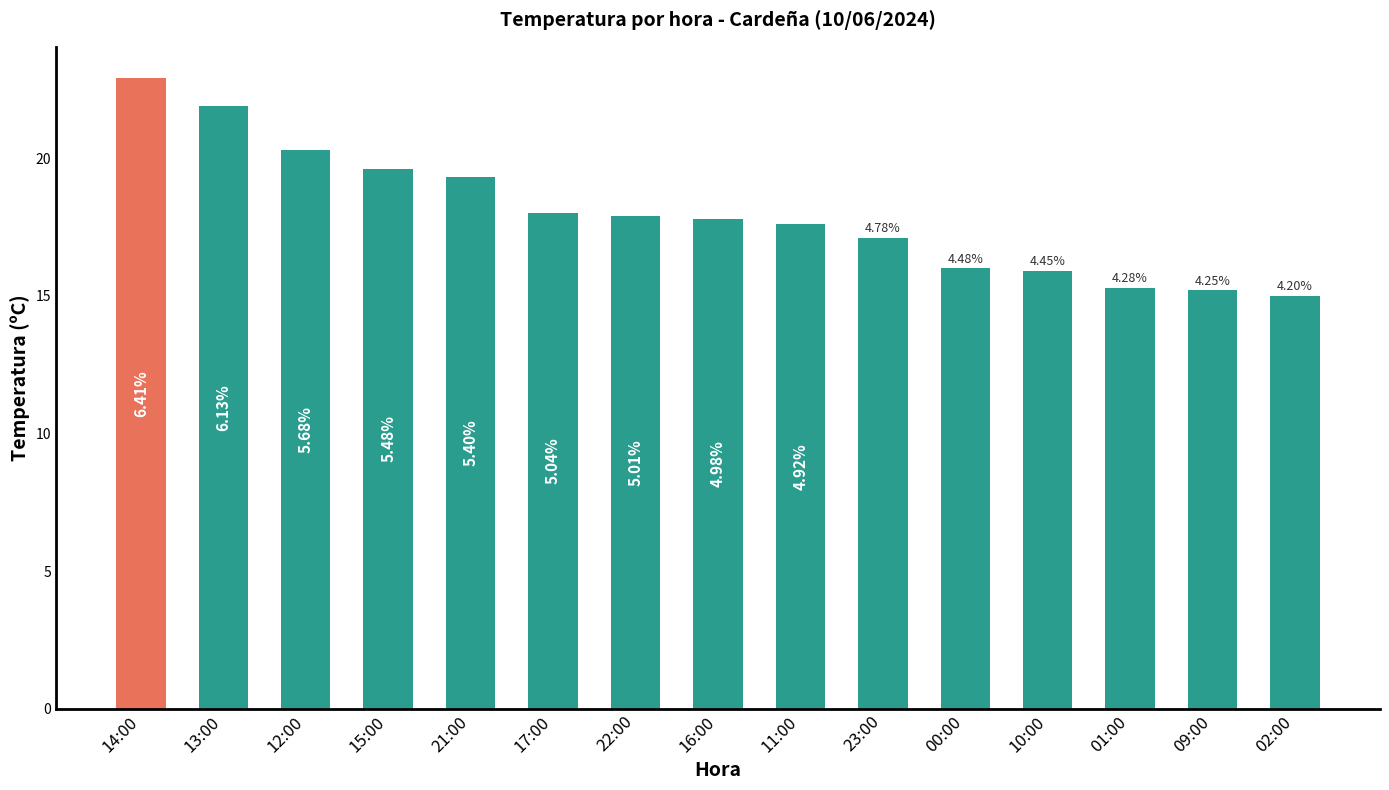

What is the difference between the maximum and minimum values?

7.9